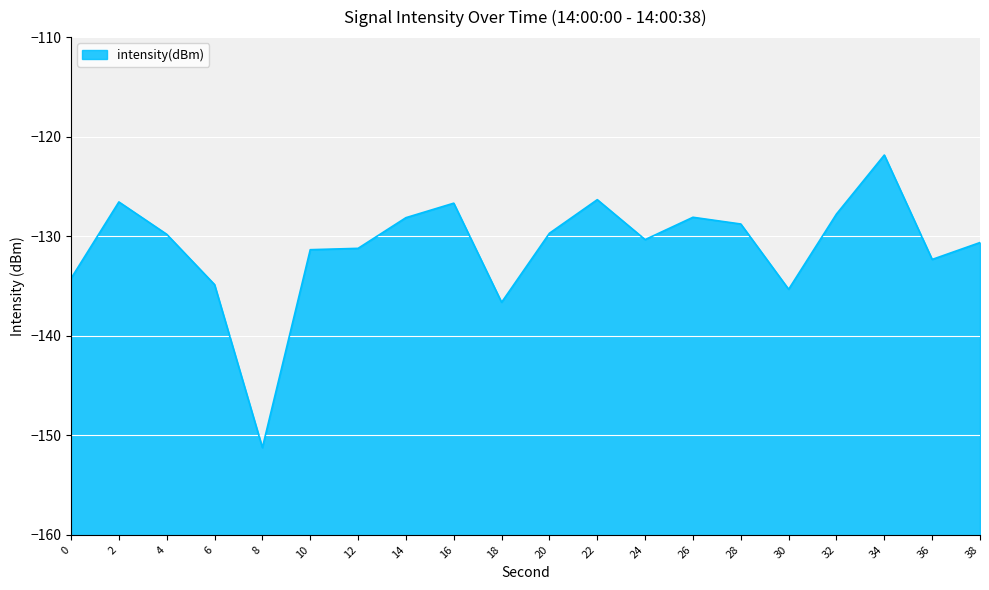

How many lines are shown in the chart?

1